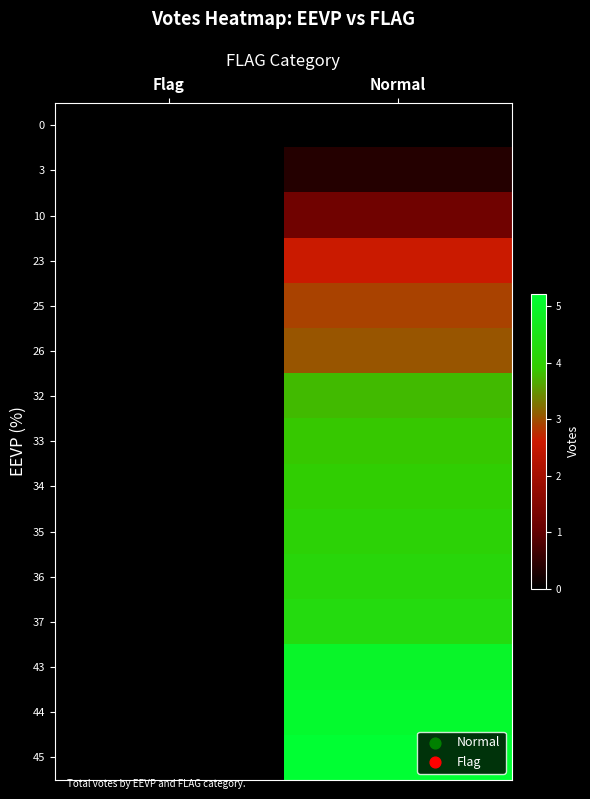

Which label corresponds to the largest value in the chart?

Normal